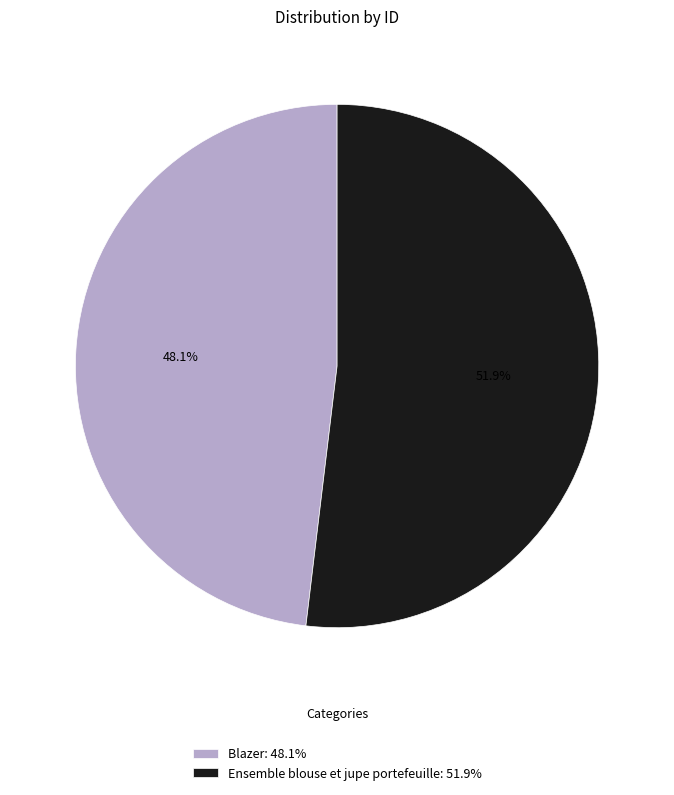

True or false: Ensemble blouse et jupe portefeuille accounts for 64% of the total.

False